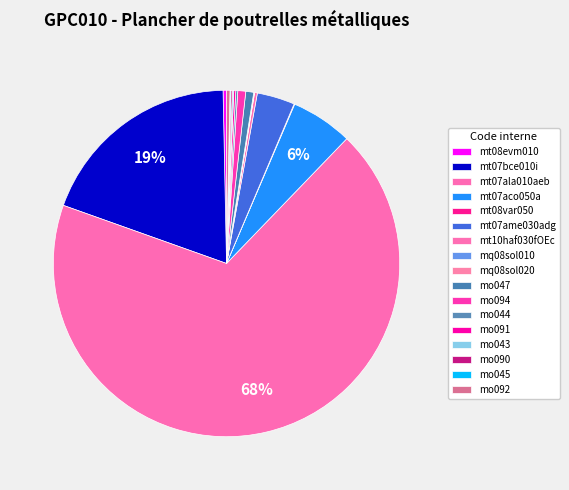

What percentage is NOT represented by mq08sol010?

100.0%